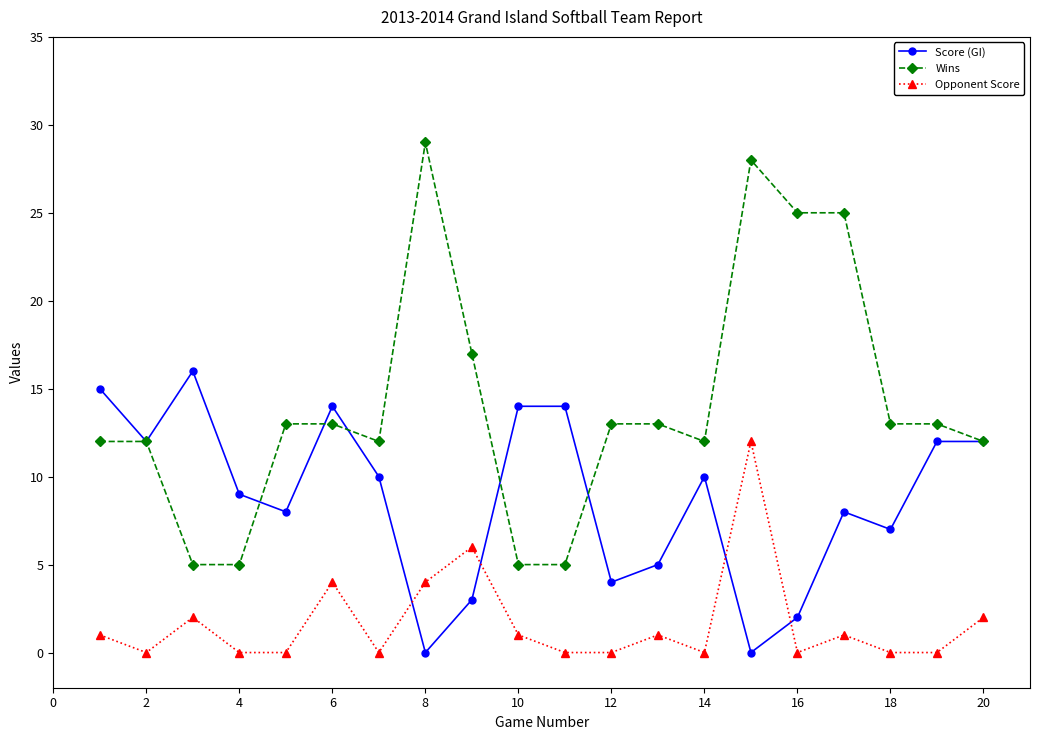

At how many categories does at least one series exceed 18?

4